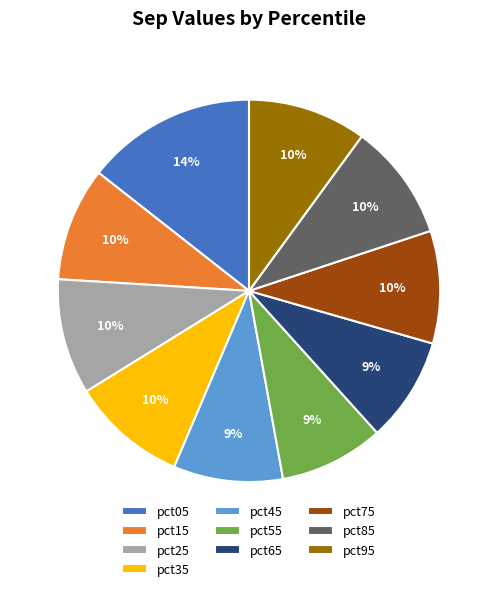

Do pct55 and pct75 together represent more than half of the pie?

No